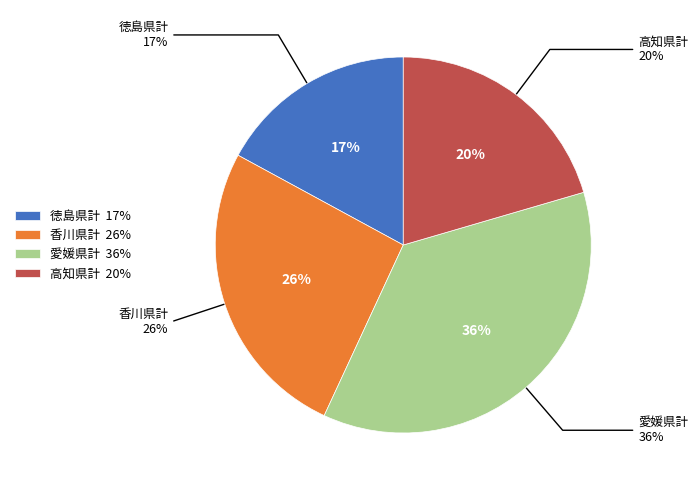

What is the ratio of the value at 徳島県計 to the value at 香川県計?

0.7